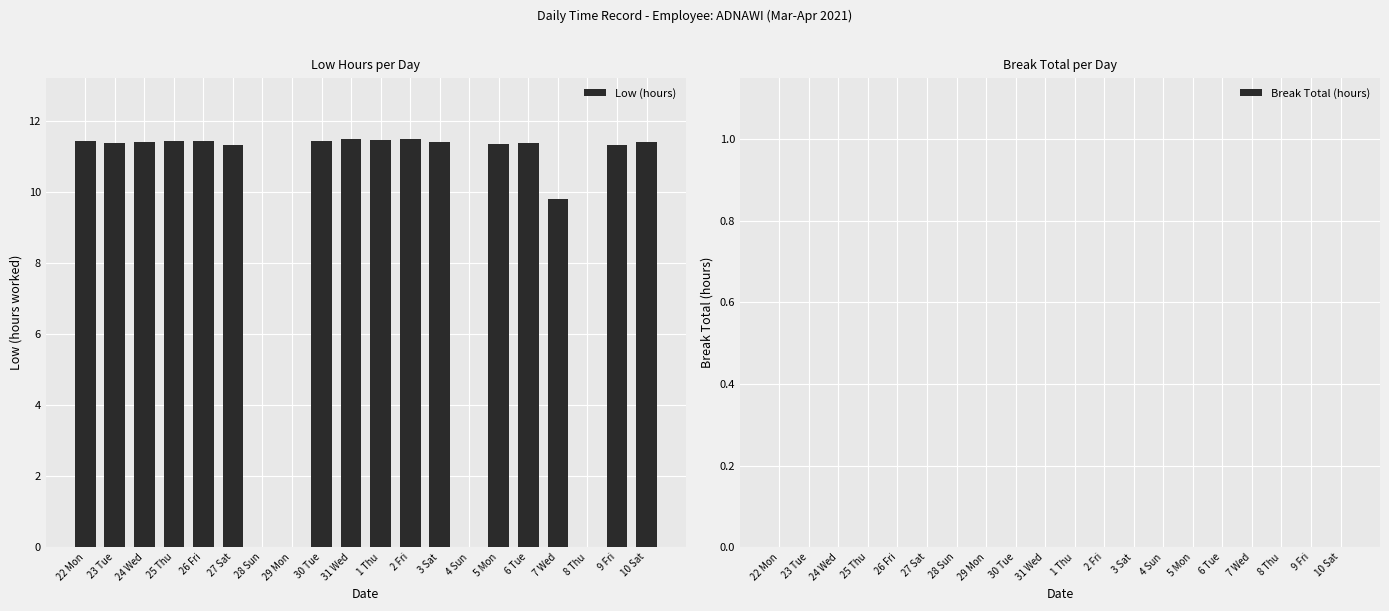

The chart shows a value of 11.5 at 2 Fri. True or false?

True